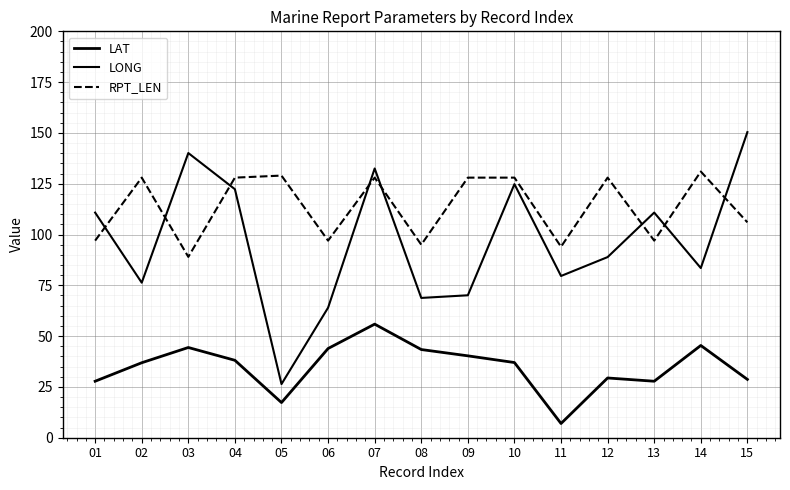

Which series changed the most between 06 and 15?

LONG